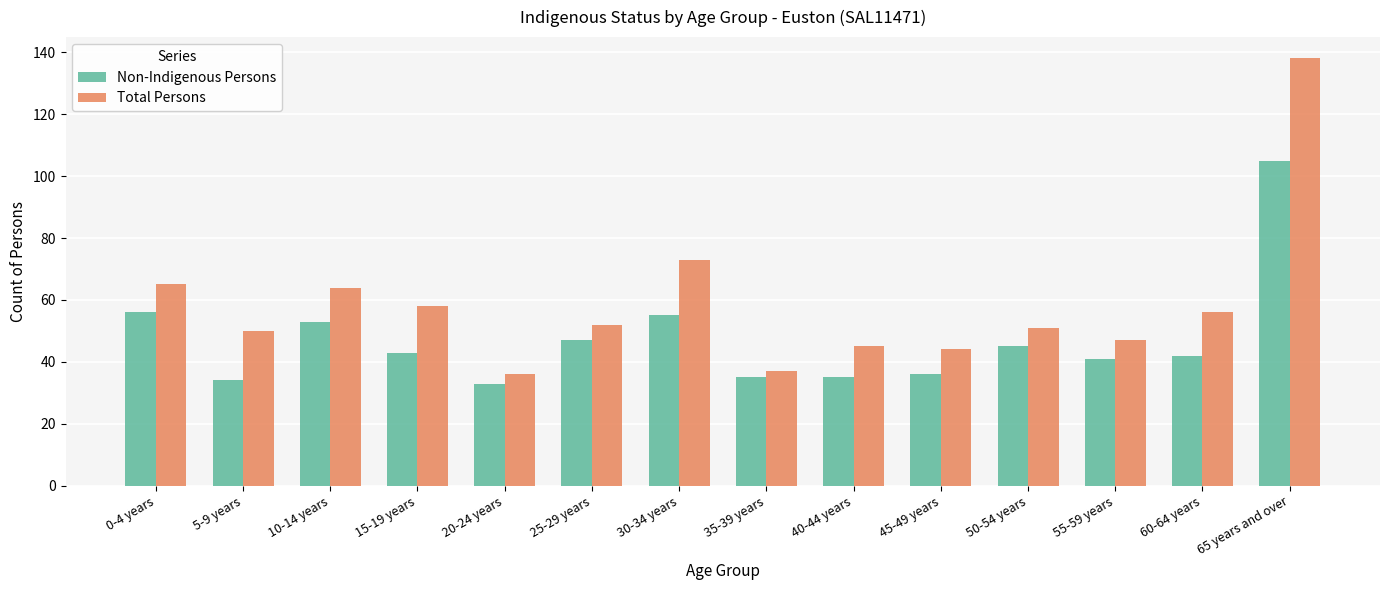

What is the difference between the maximum and second lowest values in the Total Persons series?

101